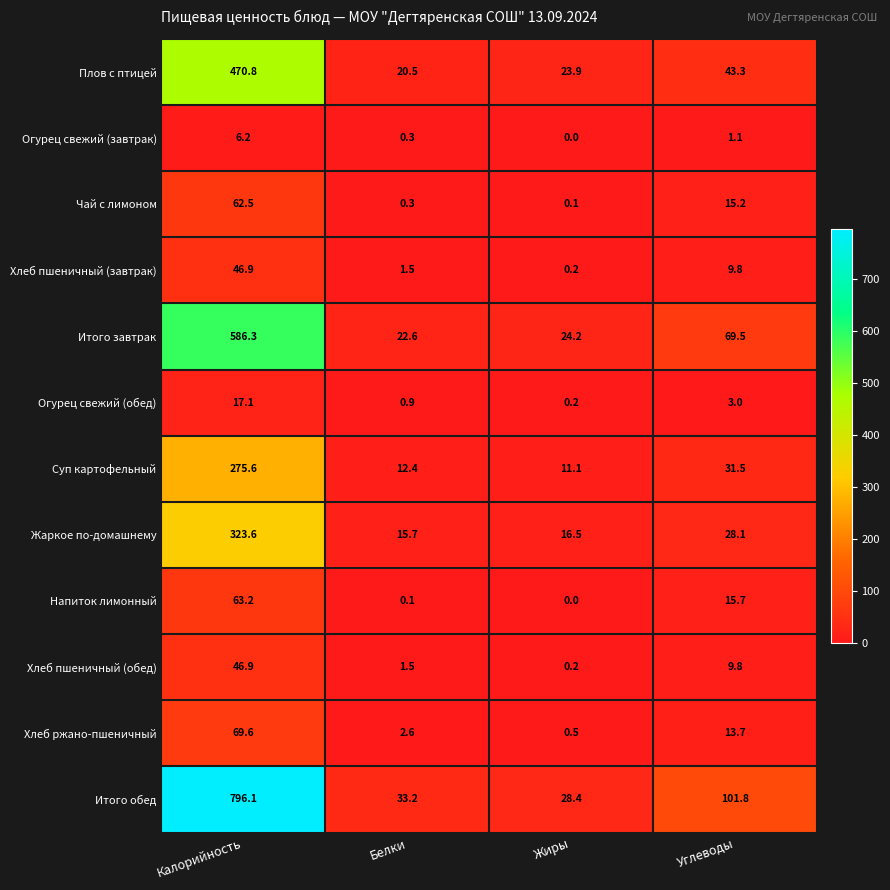

What is the maximum value shown in the chart?

796.1